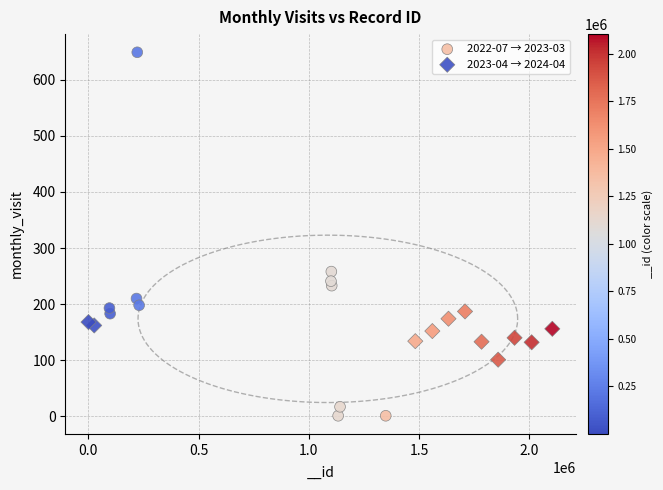

Which series reaches the maximum Y coordinate?

2022-07 → 2023-03